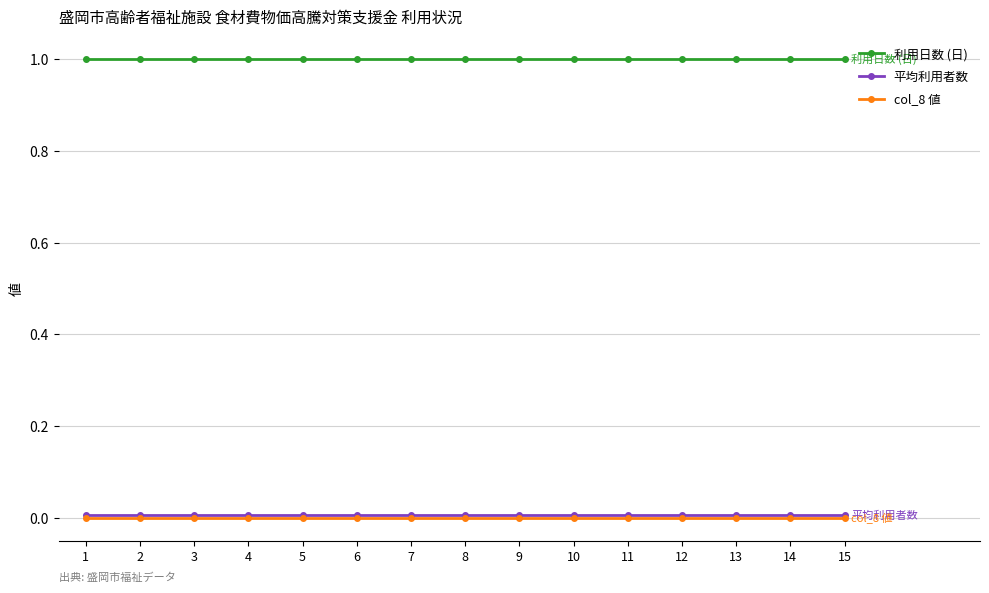

The value of 平均利用者数 at 10 is 0.0. True or false?

True